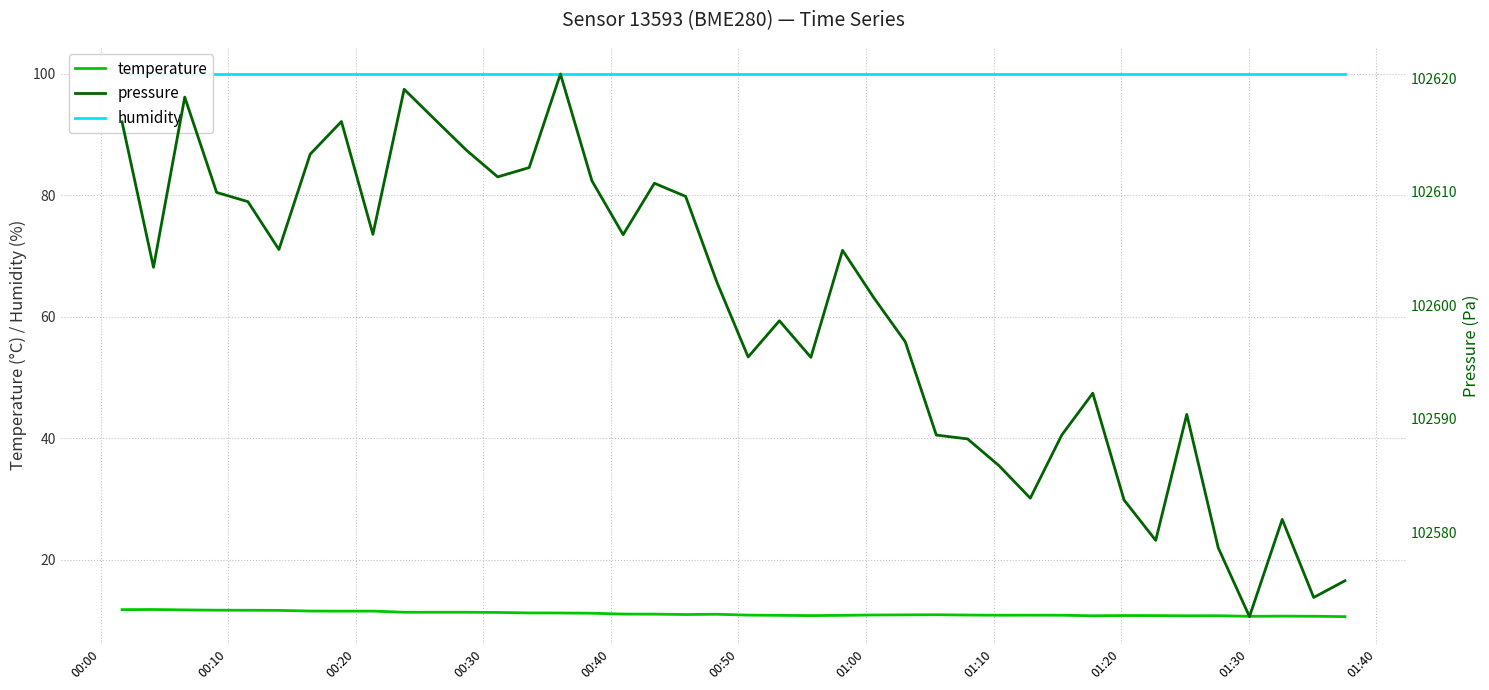

What is the highest value of the temperature series?

11.8